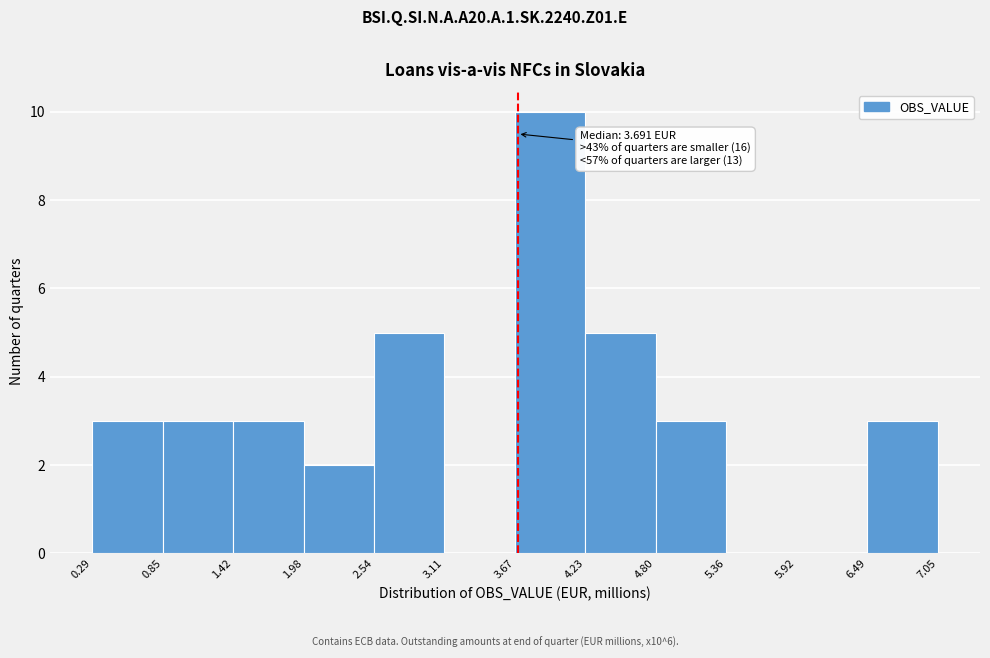

Over which range of the x-axis is the bar tallest?

3.67 to 4.23